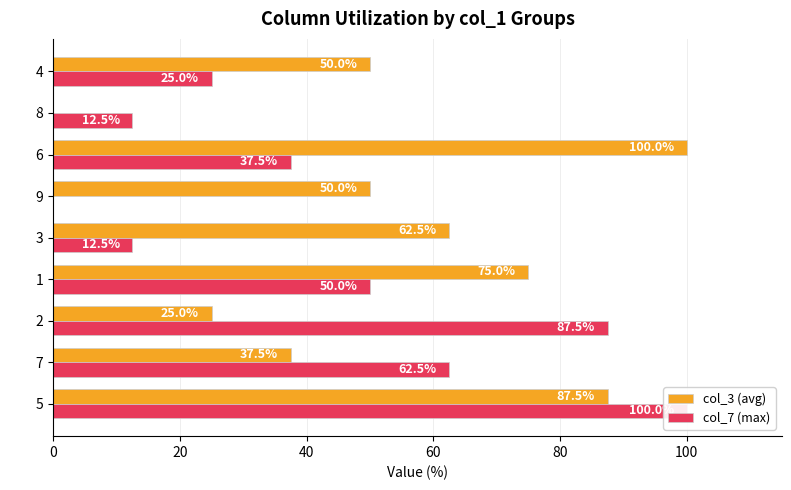

What is the highest value of the col_7 (max) series?

100.0